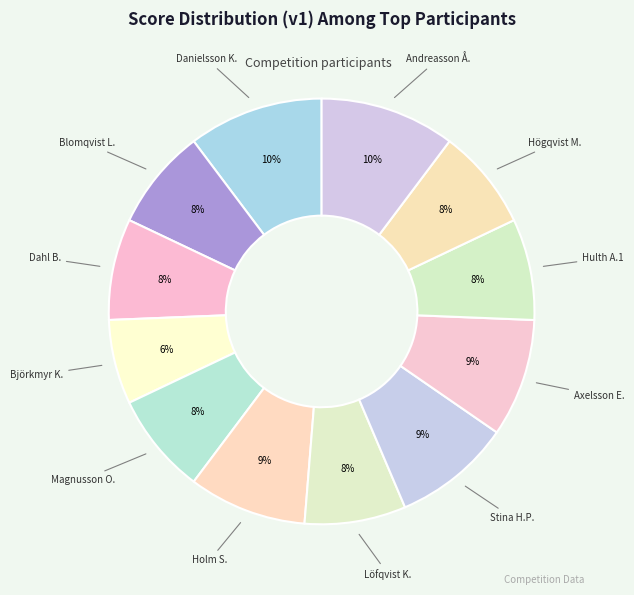

How many slices are in this pie chart?

12